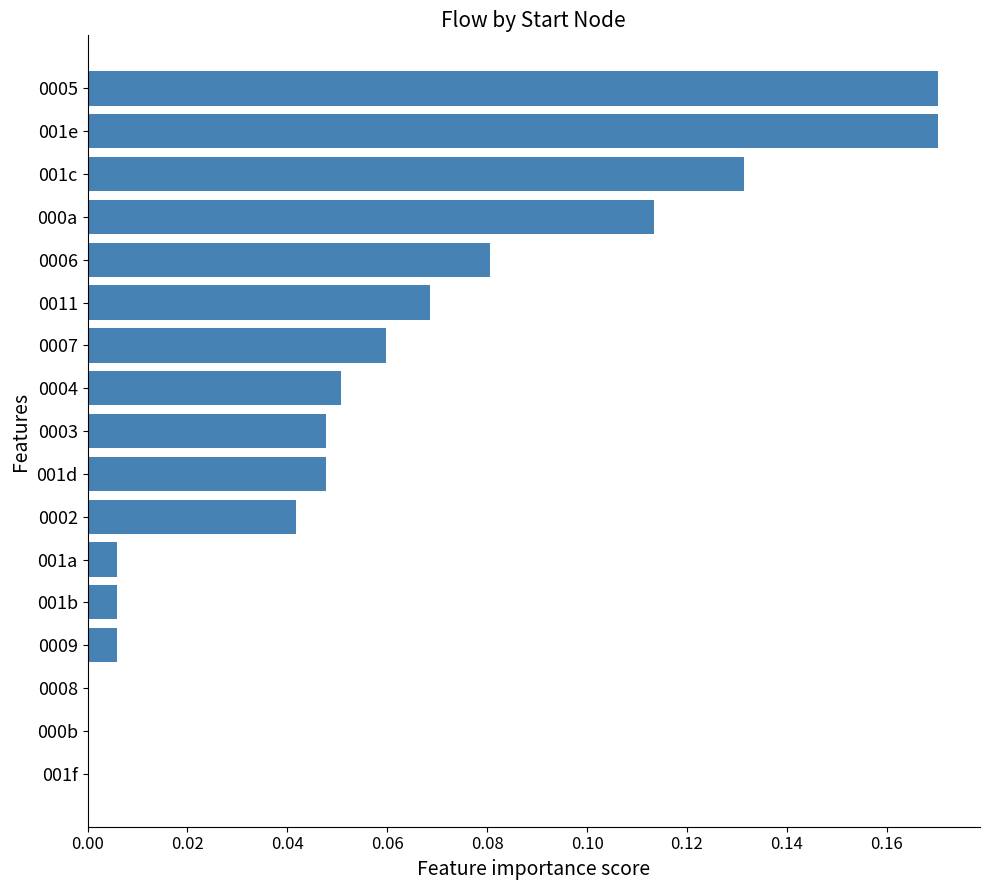

The value at 000b is -0.1. True or false?

False